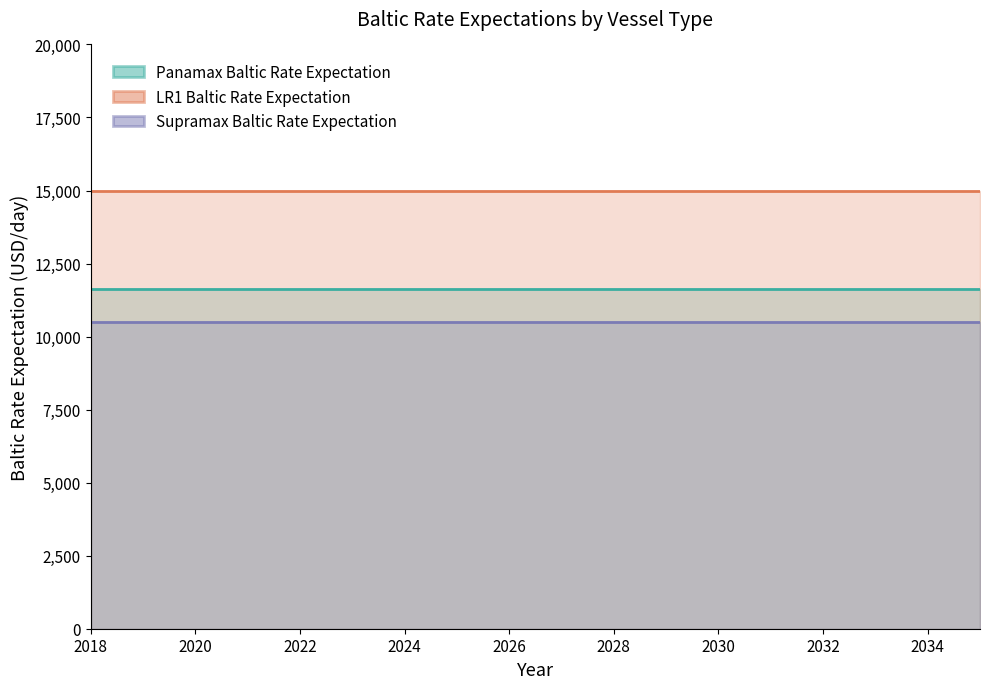

Reading left to right, list all the values displayed in this chart.

Panamax Baltic Rate Expectation: 11625	11625	11625	11625	11625	11625	11625	11625	11625	11625	11625	11625	11625	11625	11625	11625	11625	11625
LR1 Baltic Rate Expectation: 15000	15000	15000	15000	15000	15000	15000	15000	15000	15000	15000	15000	15000	15000	15000	15000	15000	15000
Supramax Baltic Rate Expectation: 10500	10500	10500	10500	10500	10500	10500	10500	10500	10500	10500	10500	10500	10500	10500	10500	10500	10500